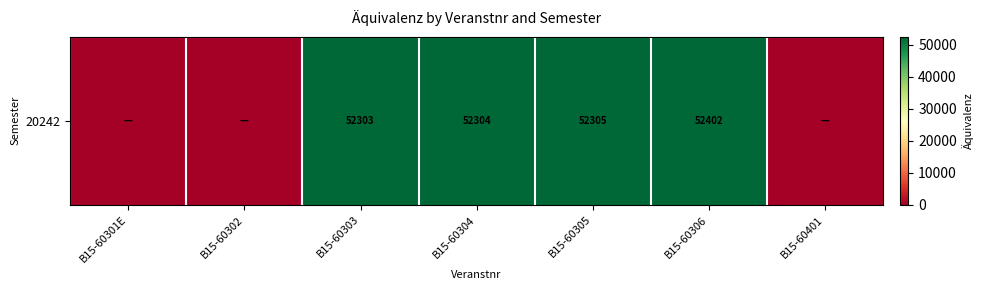

The chart shows a value of -25972 at B15-60301E. True or false?

False